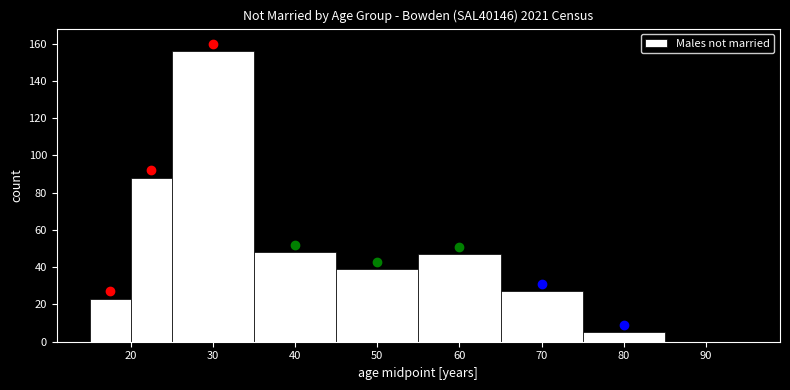

Reading left to right, list every bar in this chart as the range it spans on the x-axis followed by its height. The values are not printed on the chart, so give them approximately, as read against the axis.

15 to 20: 24
20 to 25: 88
25 to 35: 156
35 to 45: 48
45 to 55: 40
55 to 65: 48
65 to 75: 28
75 to 85: 6
85 to 95: 0